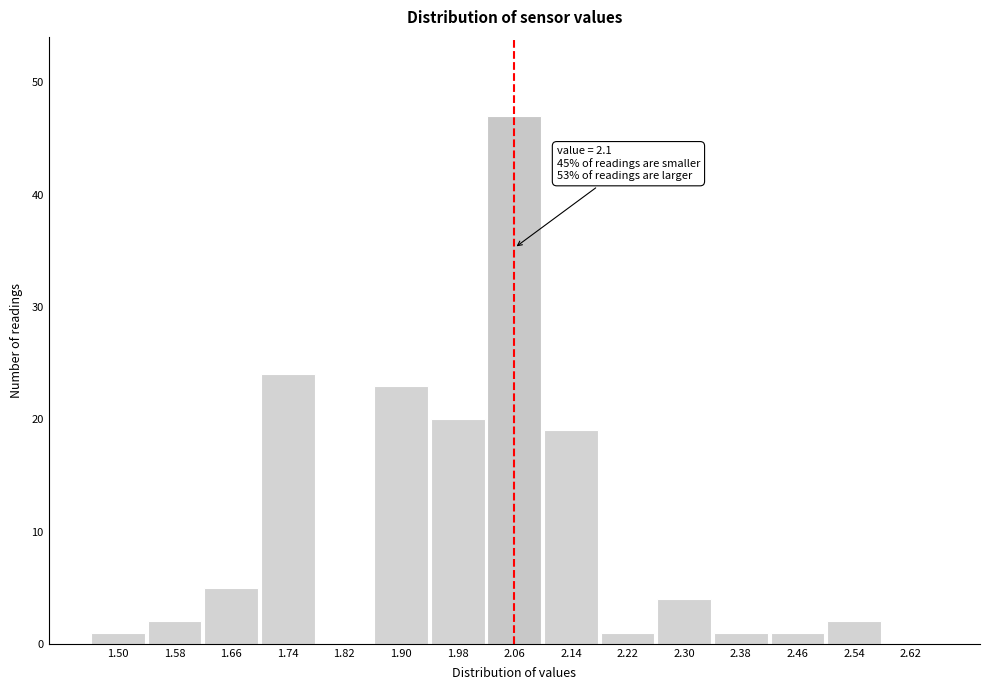

Reading left to right, list all the values displayed in this chart.

1.50=1	1.58=2	1.66=5	1.74=24	1.82=0	1.90=23	1.98=20	2.06=47	2.14=19	2.22=1	2.30=4	2.38=1	2.46=1	2.54=2	2.62=0